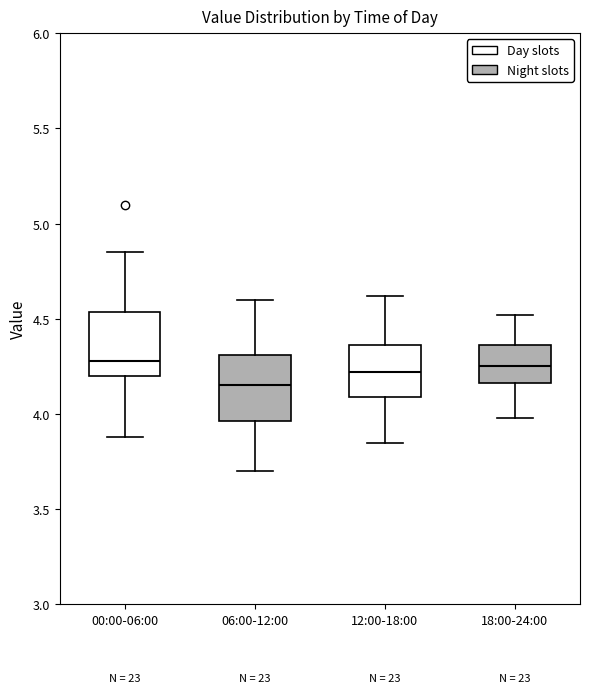

Where is the upper edge of the box for 18:00-24:00 on the y-axis? The values are not printed on the chart, so give them approximately, as read against the axis.

4.35